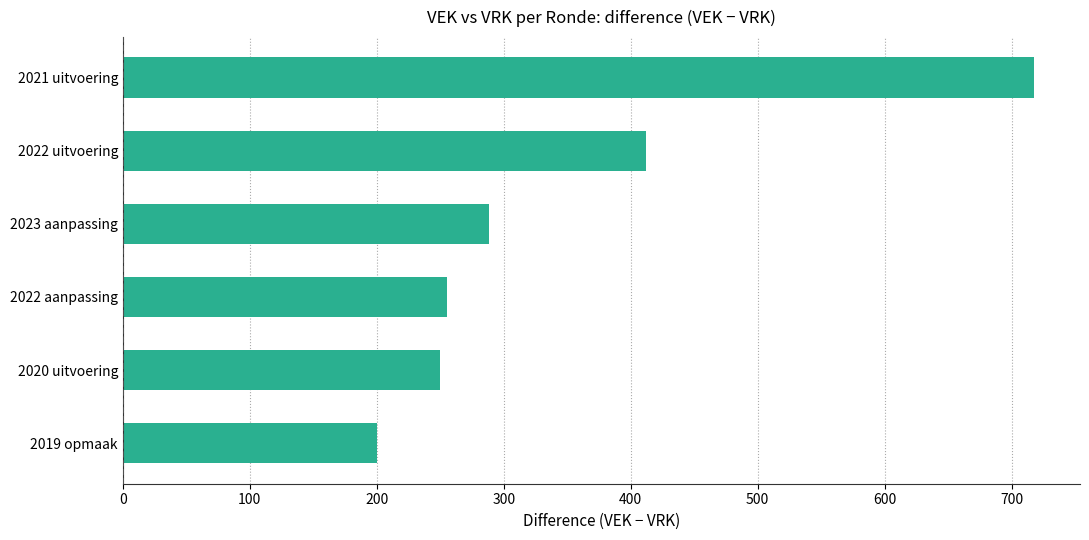

Which category has the highest value across all series?

2021 uitvoering